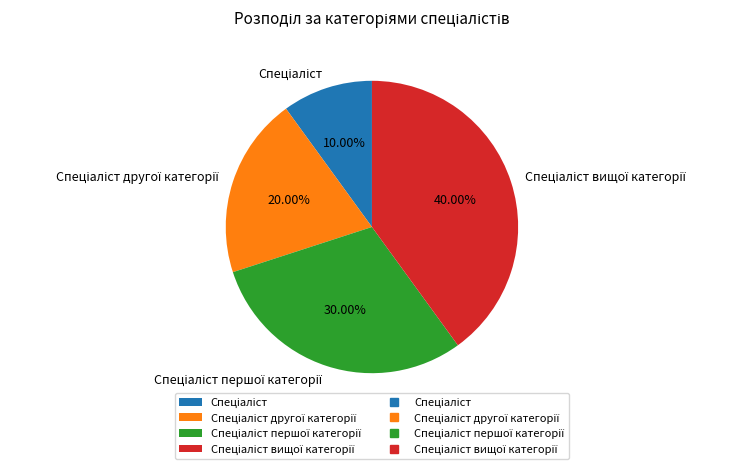

Does any single category account for the majority?

No